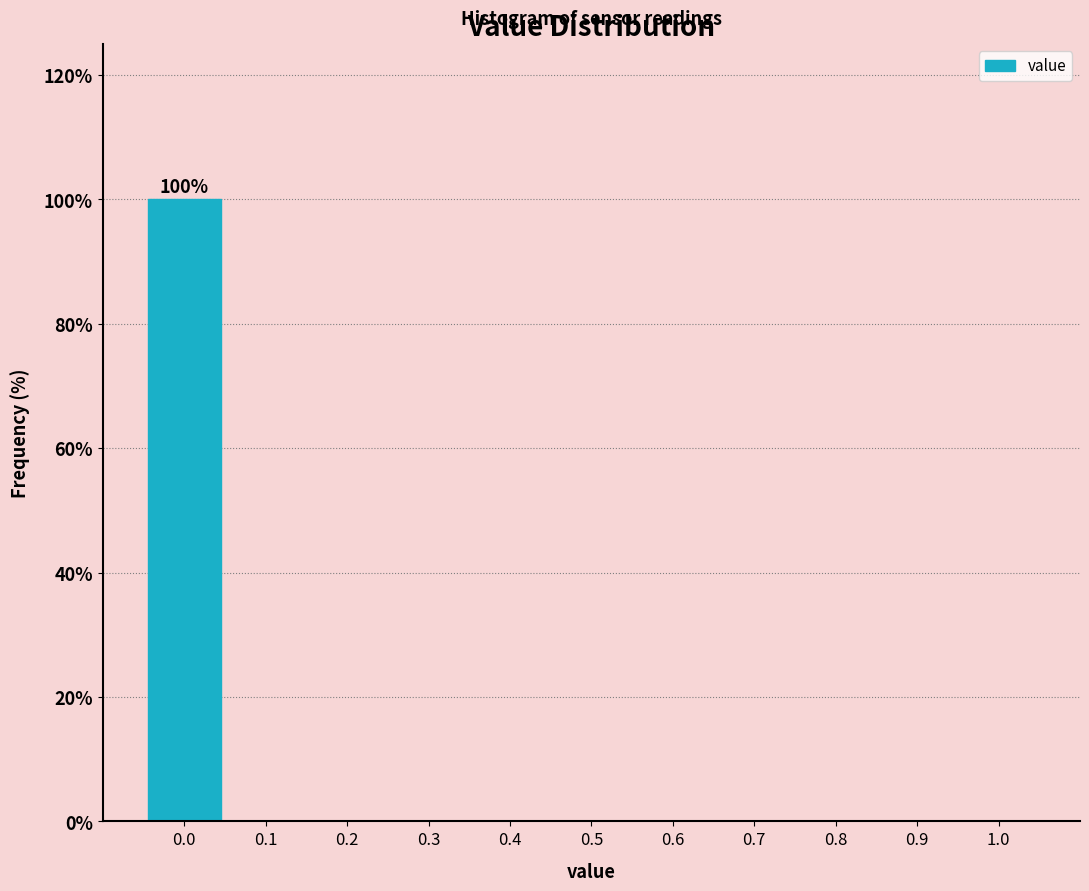

Which range on the x-axis has the tallest bar?

-0.05 to 0.05